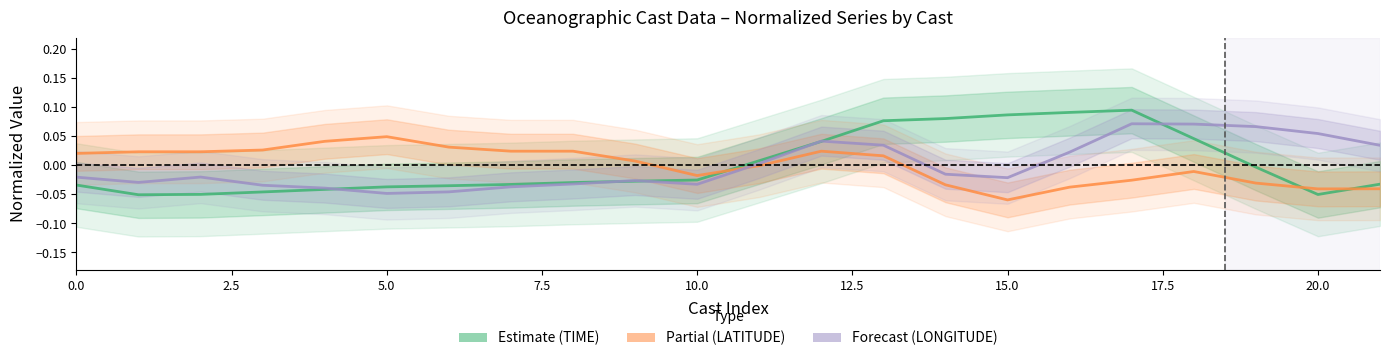

Between 17 and 21, which is larger?

17